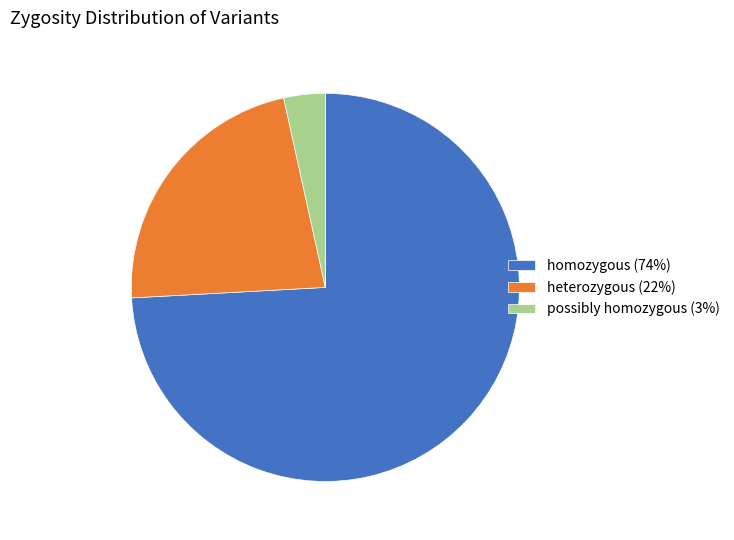

Count the number of slices in the pie.

3